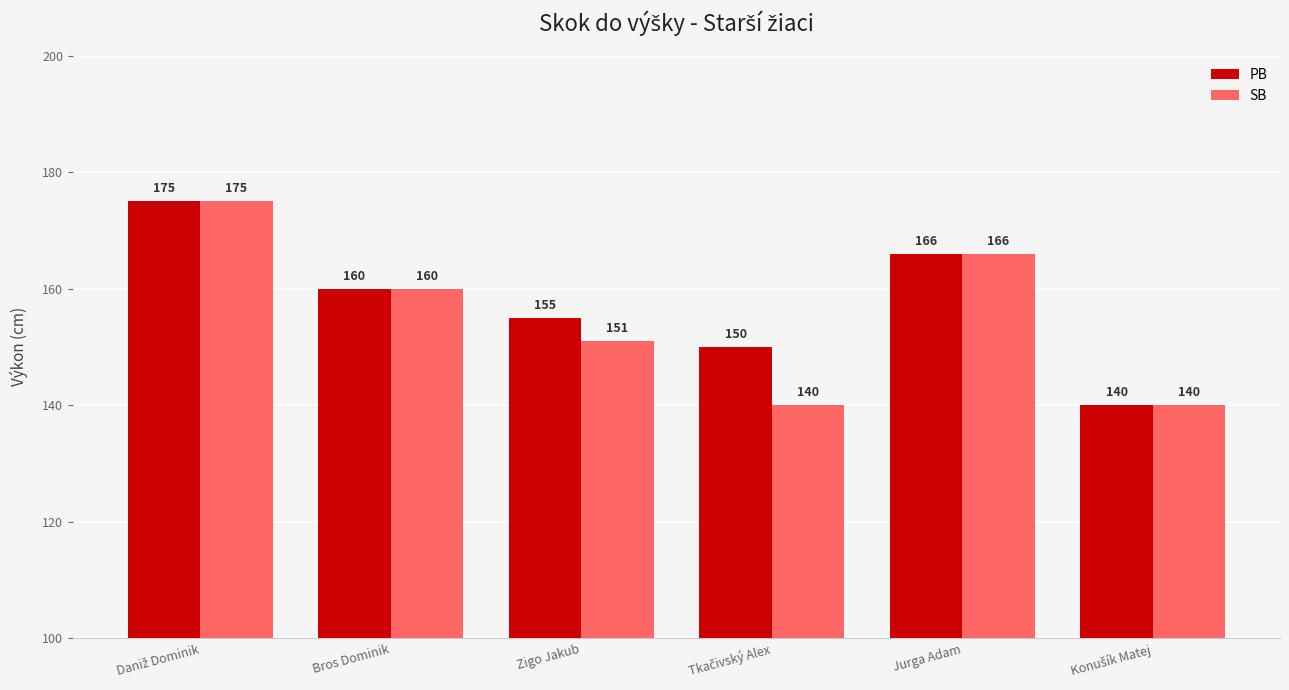

What is the smallest value displayed?

140